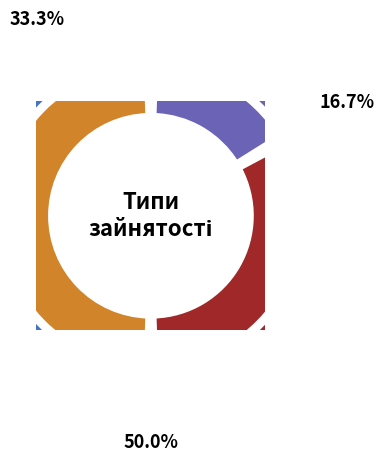

Combined, do Основне місце роботи and Сумісництво account for over 50%?

Yes